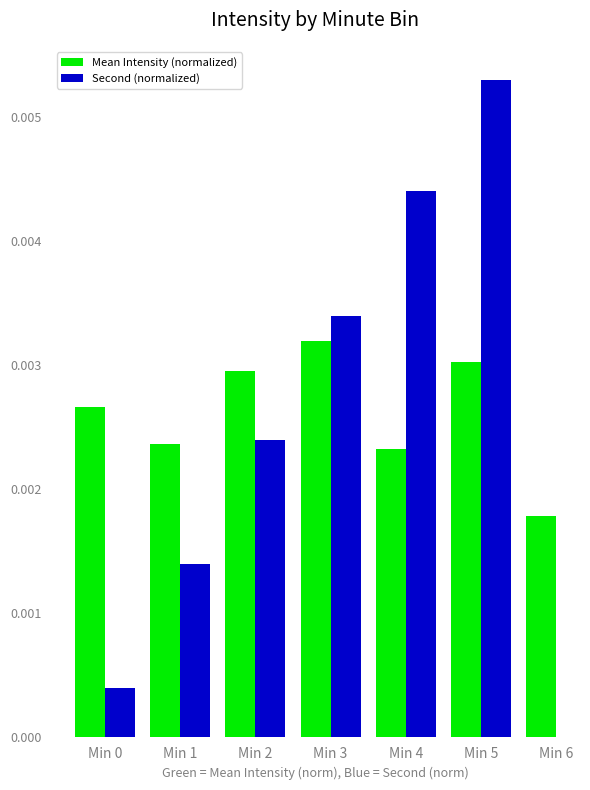

True or false: Mean Intensity (normalized) has a value of 0.0 at Min 2.

False